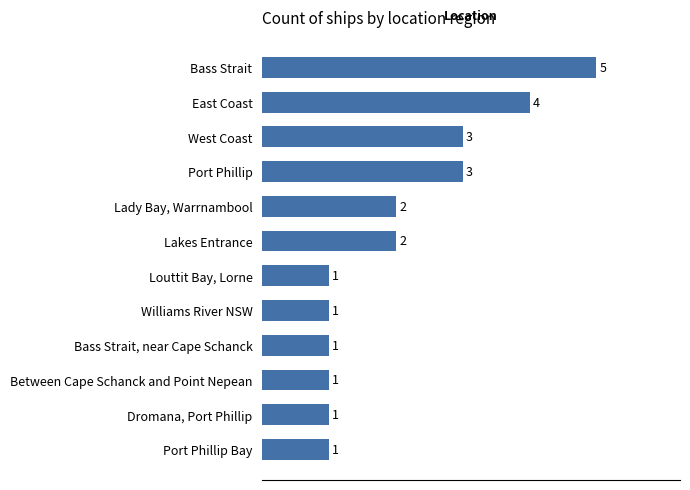

What is the difference between the second highest and minimum values?

3